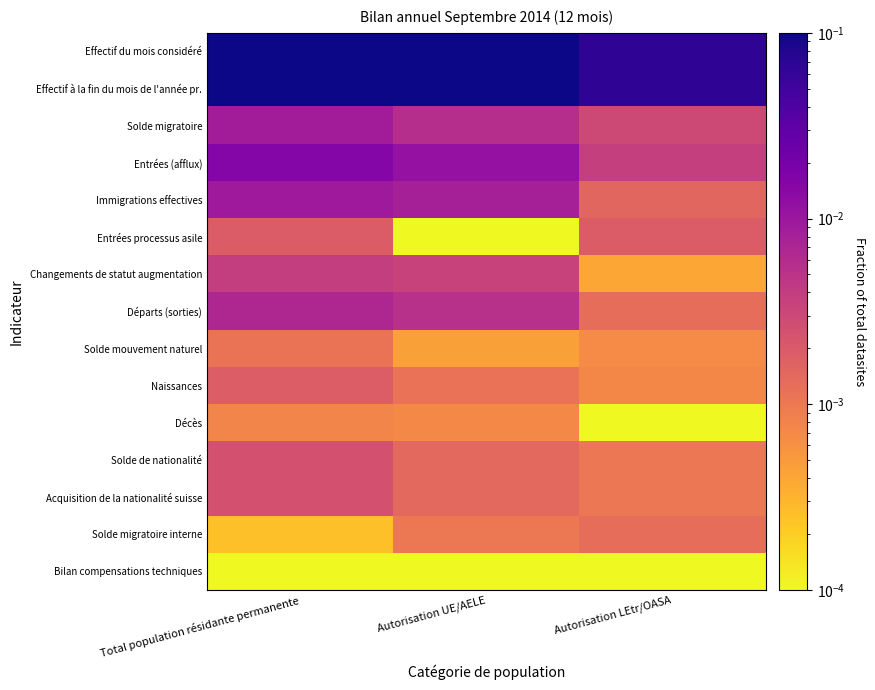

Reading left to right, extract all data points from this chart.

Effectif du mois considéré: Total population résidante permanente=0.2	Autorisation UE/AELE=0.2	Autorisation LEtr/OASA=0.1
Effectif à la fin du mois de l'année pr.: Total population résidante permanente=0.2	Autorisation UE/AELE=0.2	Autorisation LEtr/OASA=0.1
Solde migratoire: Total population résidante permanente=0.0	Autorisation UE/AELE=0.0	Autorisation LEtr/OASA=0.0
Entrées (afflux): Total population résidante permanente=0.0	Autorisation UE/AELE=0.0	Autorisation LEtr/OASA=0.0
Immigrations effectives: Total population résidante permanente=0.0	Autorisation UE/AELE=0.0	Autorisation LEtr/OASA=0.0
Entrées processus asile: Total population résidante permanente=0.0	Autorisation UE/AELE=0.0	Autorisation LEtr/OASA=0.0
Changements de statut augmentation: Total population résidante permanente=0.0	Autorisation UE/AELE=0.0	Autorisation LEtr/OASA=0.0
Départs (sorties): Total population résidante permanente=0.0	Autorisation UE/AELE=0.0	Autorisation LEtr/OASA=0.0
Solde mouvement naturel: Total population résidante permanente=0.0	Autorisation UE/AELE=0.0	Autorisation LEtr/OASA=0.0
Naissances: Total population résidante permanente=0.0	Autorisation UE/AELE=0.0	Autorisation LEtr/OASA=0.0
Décès: Total population résidante permanente=0.0	Autorisation UE/AELE=0.0	Autorisation LEtr/OASA=0.0
Solde de nationalité: Total population résidante permanente=0.0	Autorisation UE/AELE=0.0	Autorisation LEtr/OASA=0.0
Acquisition de la nationalité suisse: Total population résidante permanente=0.0	Autorisation UE/AELE=0.0	Autorisation LEtr/OASA=0.0
Solde migratoire interne: Total population résidante permanente=0.0	Autorisation UE/AELE=0.0	Autorisation LEtr/OASA=0.0
Bilan compensations techniques: Total population résidante permanente=0.0	Autorisation UE/AELE=0.0	Autorisation LEtr/OASA=0.0